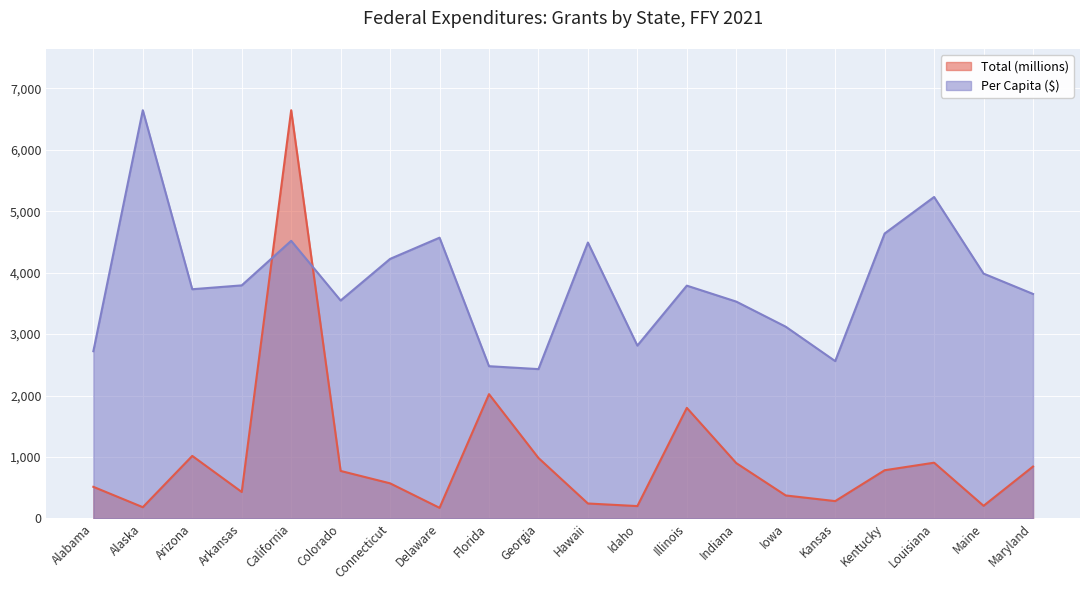

In Total (millions), how many points are higher than both neighbors (excluding endpoints)?

5